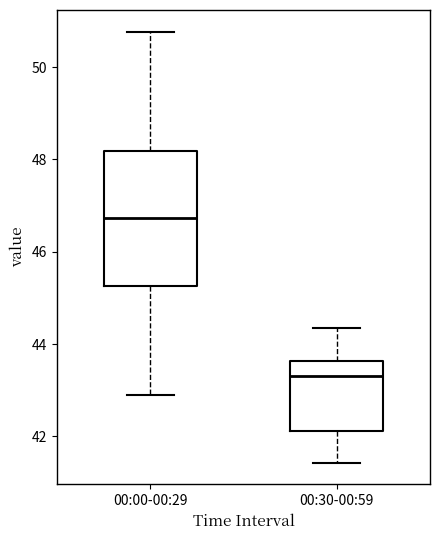

Which box is the tallest, from its lower edge to its upper edge?

00:00-00:29